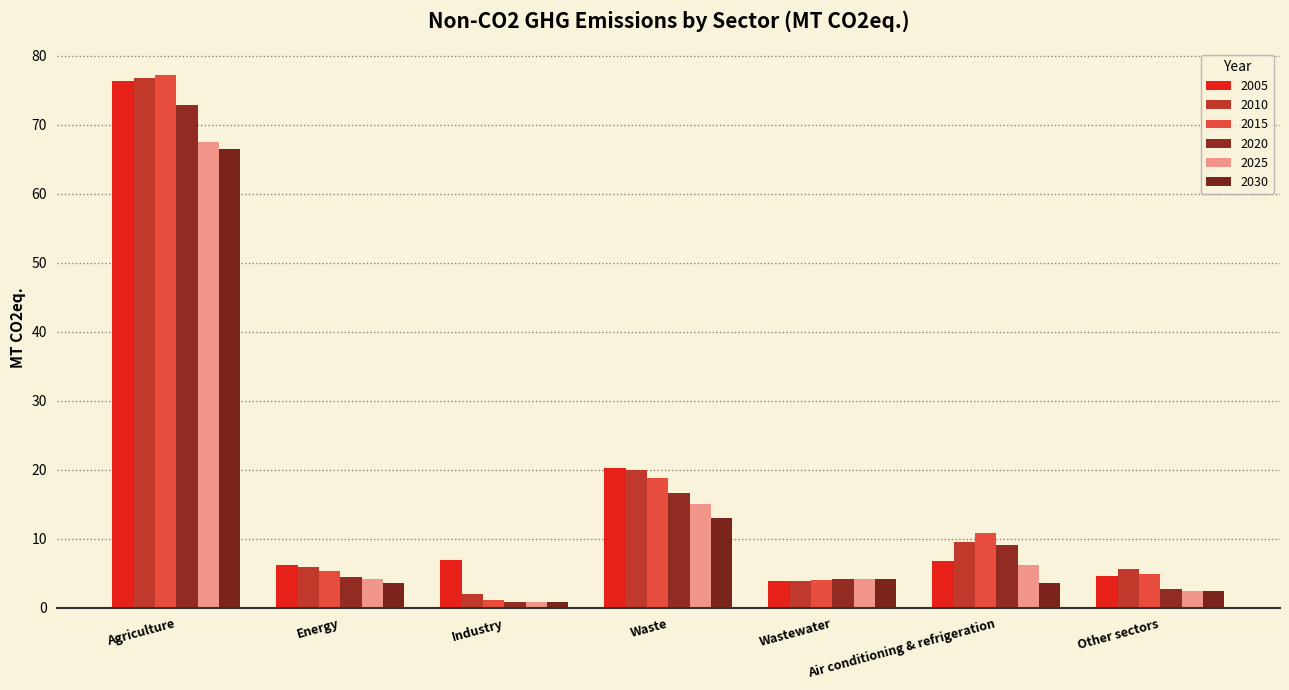

Which category has the highest value in the 2015 series?

Agriculture